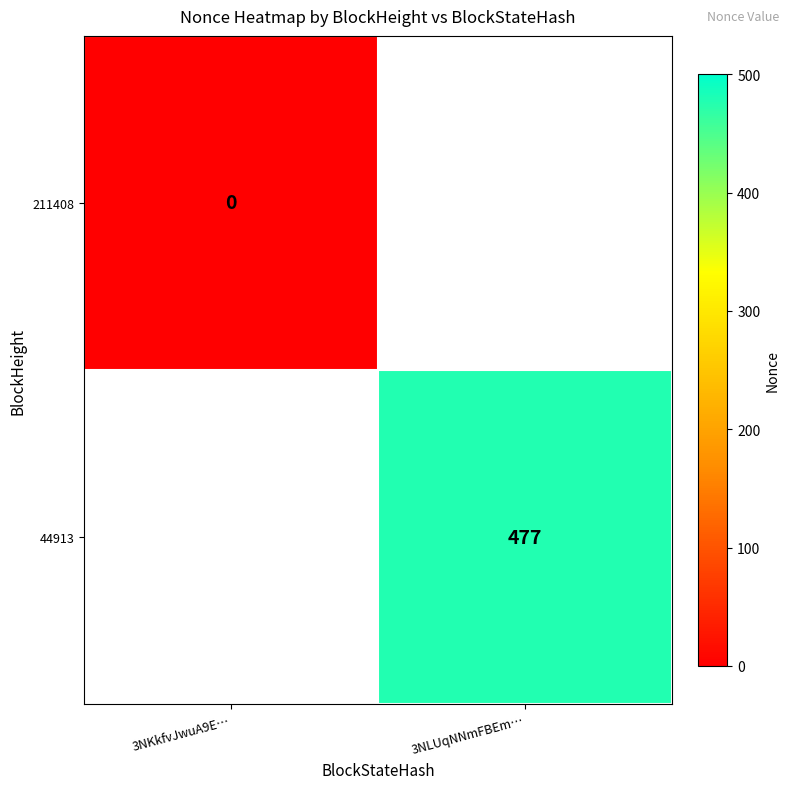

Is it true that 44913 equals 154.5 at 3NLUqNNmFBEm…?

False